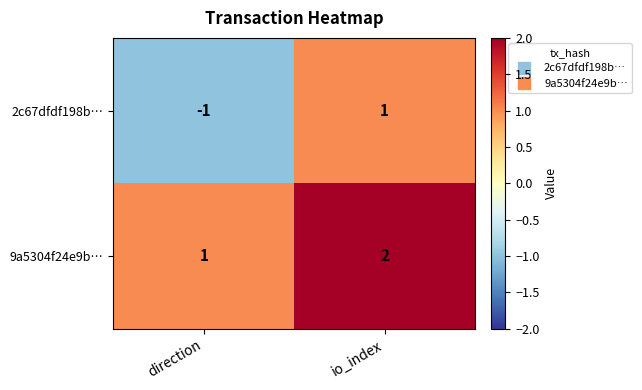

The 9a5304f24e9b… series shows 0 at direction. True or false?

False